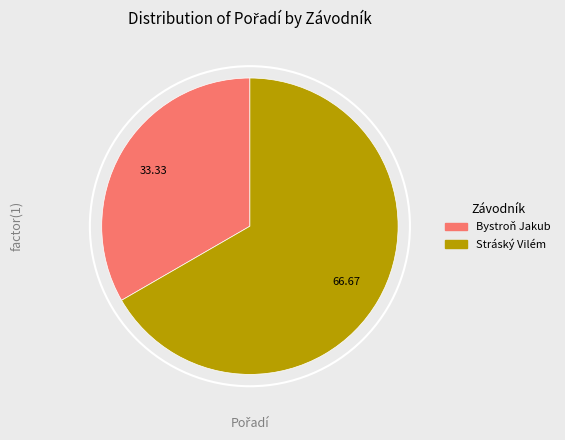

Does Stráský Vilém account for over 50% of the chart?

Yes